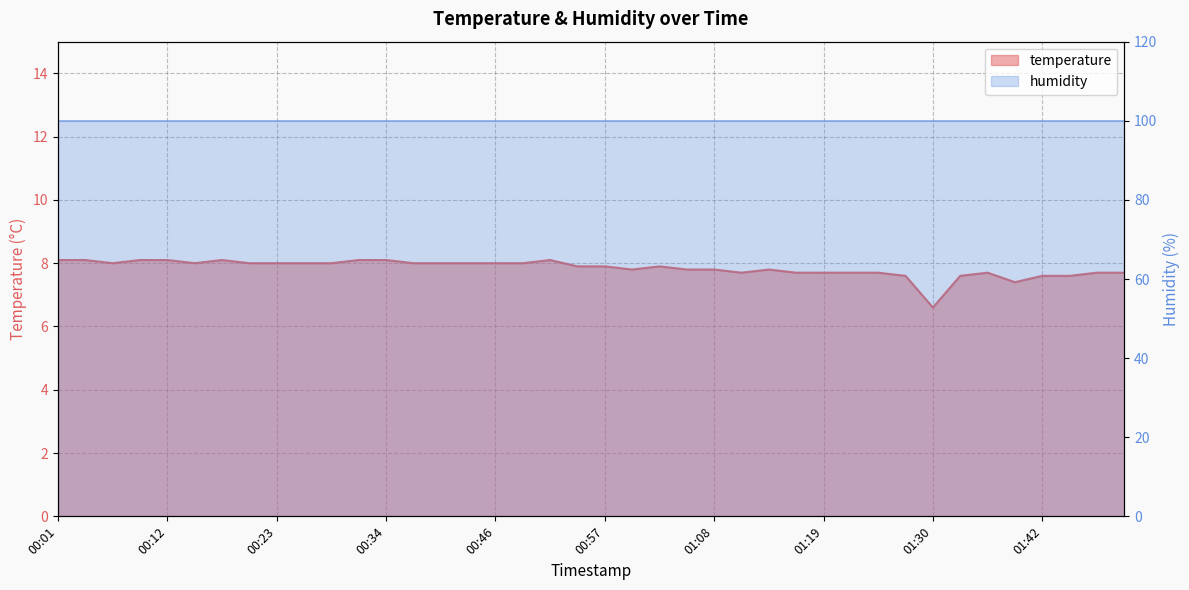

What is the label of the 39th point from the right?

00:04